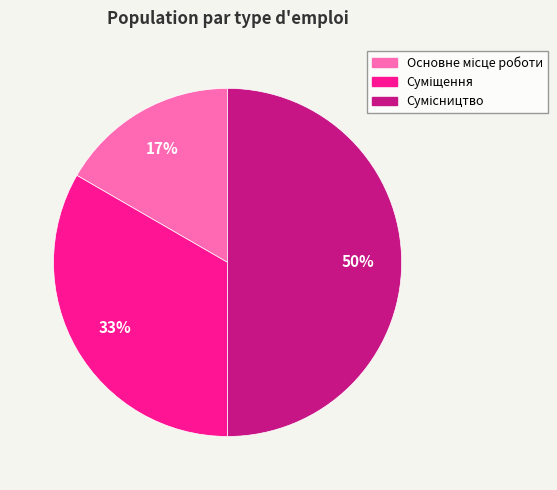

To the nearest percent, what is the average slice percentage?

33%